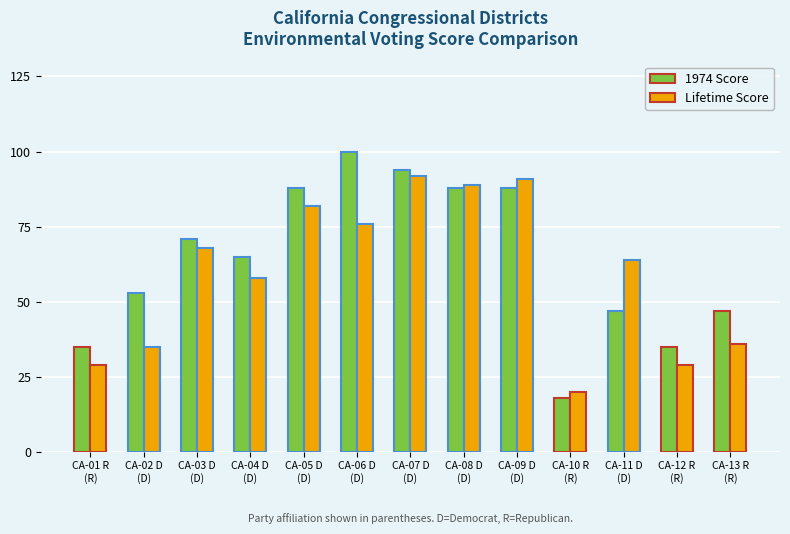

What is the difference between the Lifetime Score values at CA-08 D
(D) and CA-03 D
(D)?

21